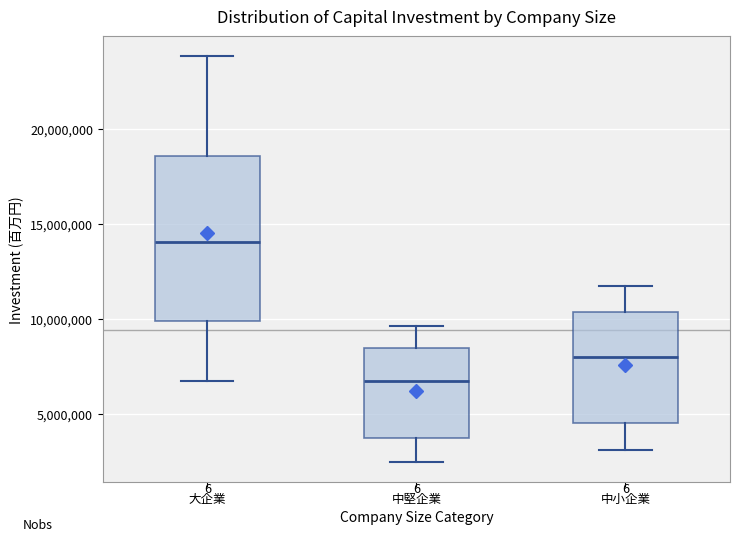

Reading left to right, read every box against the y-axis: the position of its median line, the range the box covers, and the ends of its whiskers. The values are not printed on the chart, so give them approximately, as read against the axis.

大企業: median 14000000, box 10000000 to 18500000, whiskers 6500000 to 24000000
中堅企業: median 6500000, box 3500000 to 8500000, whiskers 2500000 to 9500000
中小企業: median 8000000, box 4500000 to 10500000, whiskers 3000000 to 11500000